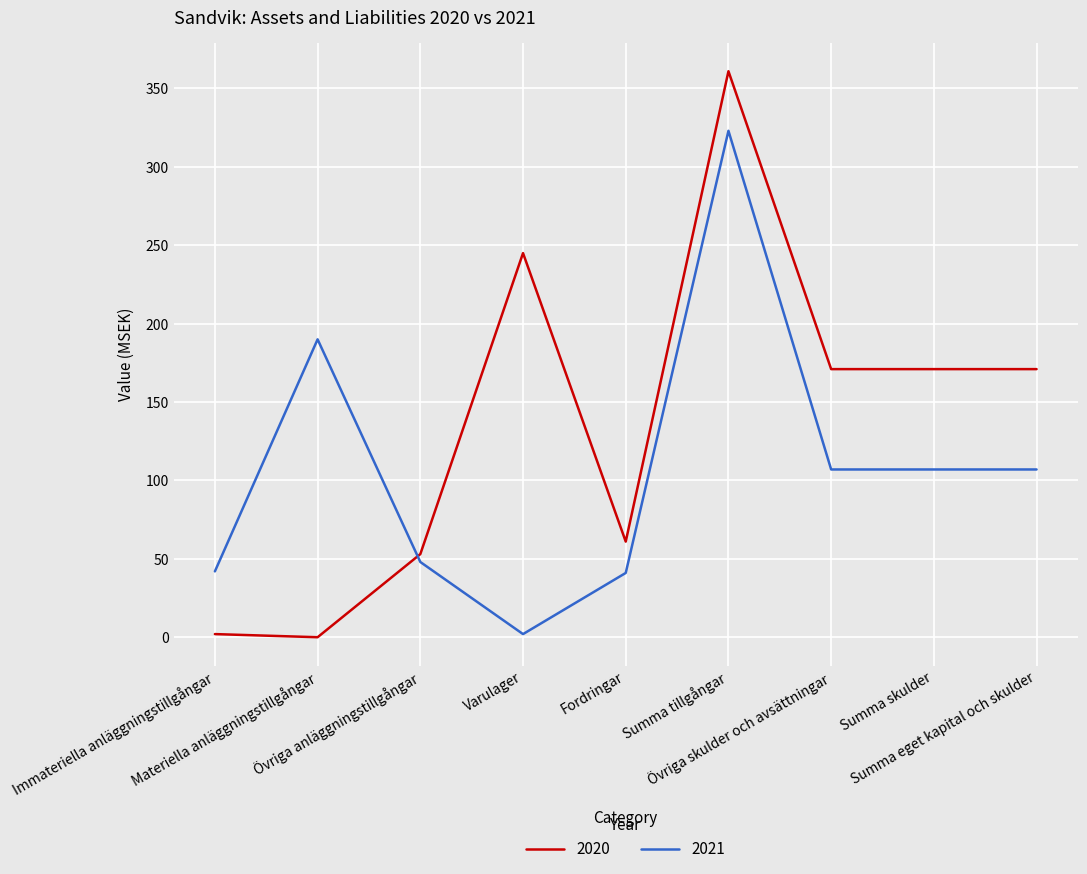

Between which two adjacent categories do 2021 and 2020 first intersect?

Materiella anläggningstillgångar and Övriga anläggningstillgångar